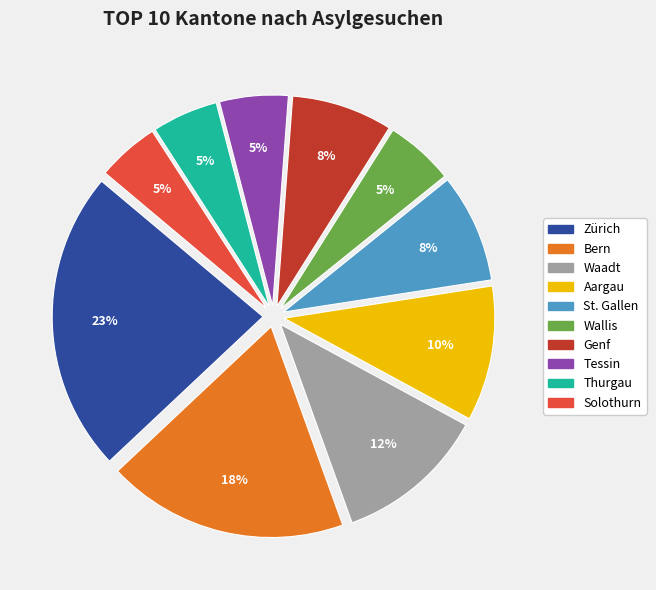

Is there a majority slice in this chart?

No